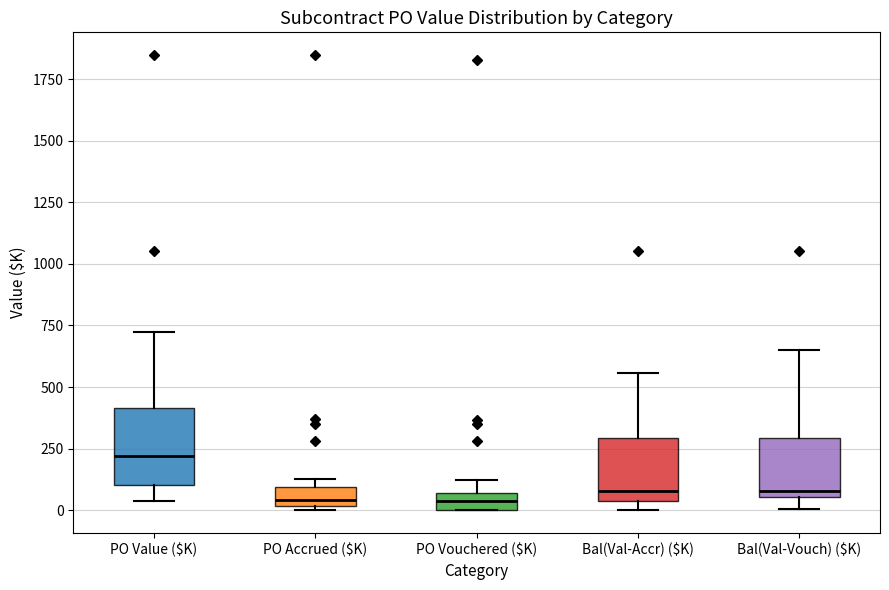

Comparing the boxes themselves (not the whiskers), which one is the tallest?

PO Value ($K)